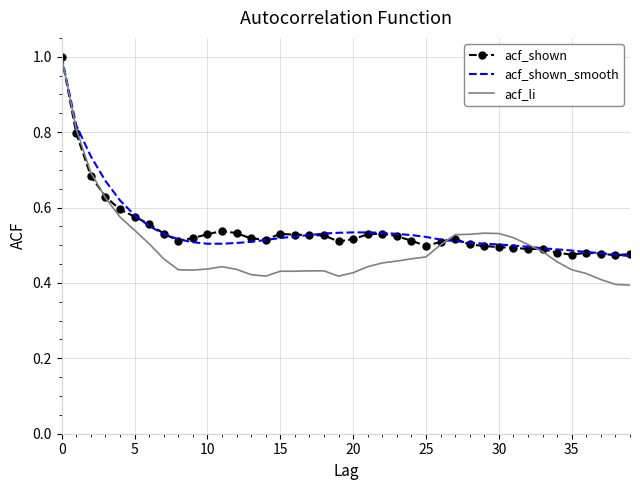

What are all the series names shown in the legend?

acf_shown, acf_shown_smooth, acf_li